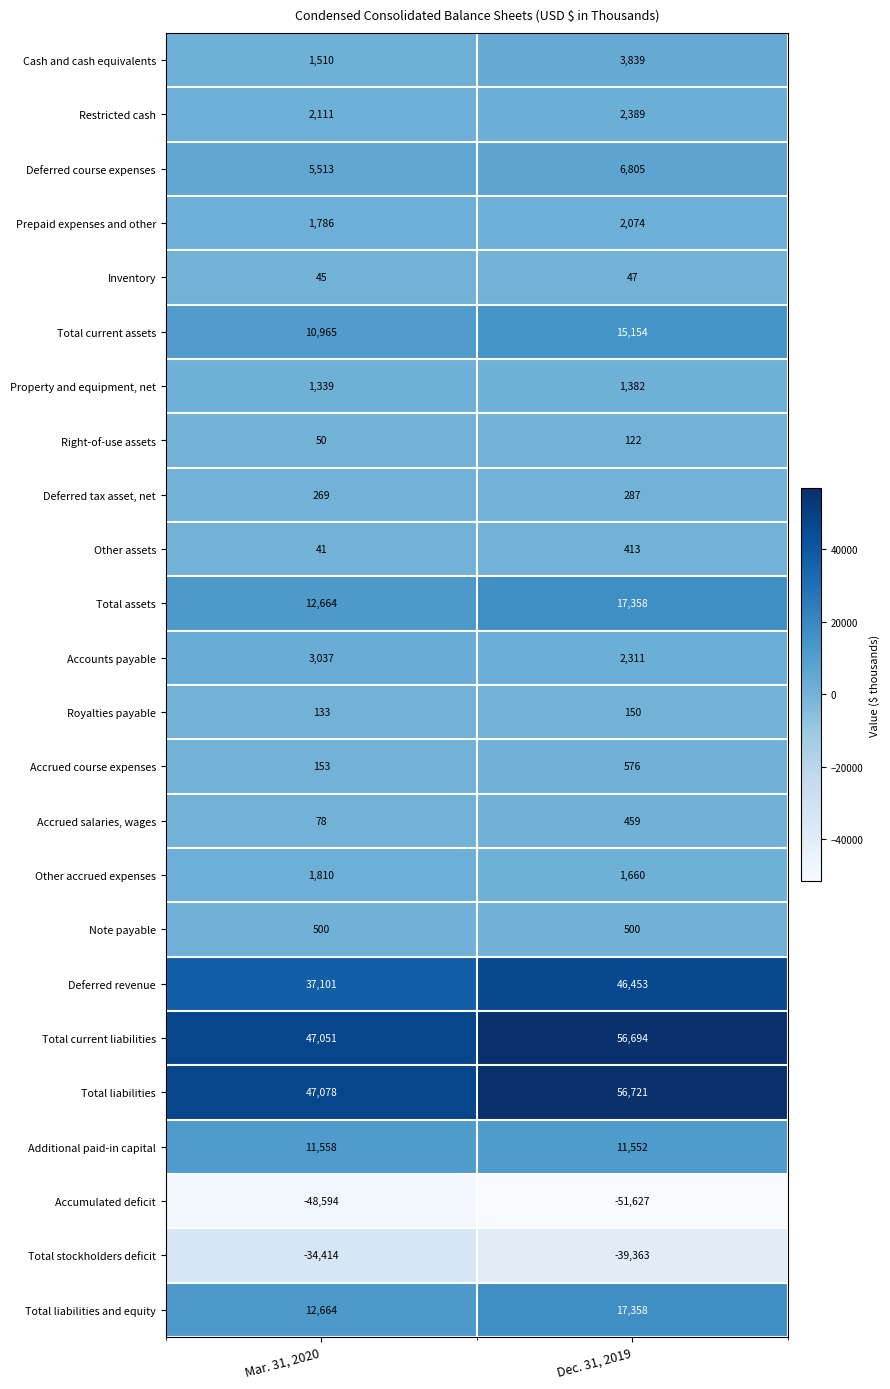

What is the sum of the Restricted cash values at Dec. 31, 2019 and Mar. 31, 2020?

4500